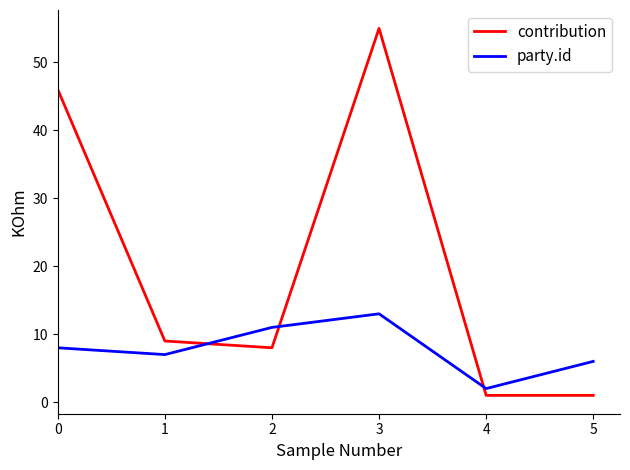

Between 0 and 3, which series saw the biggest shift?

contribution